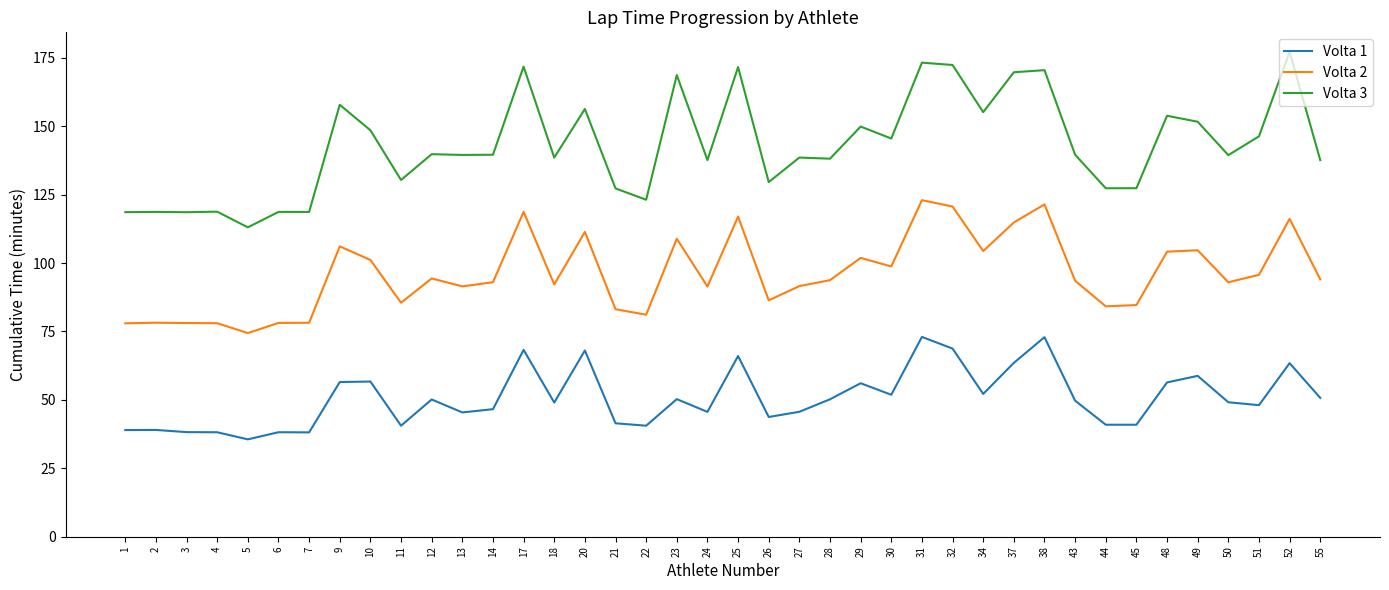

How many categories are shown in the chart?

40